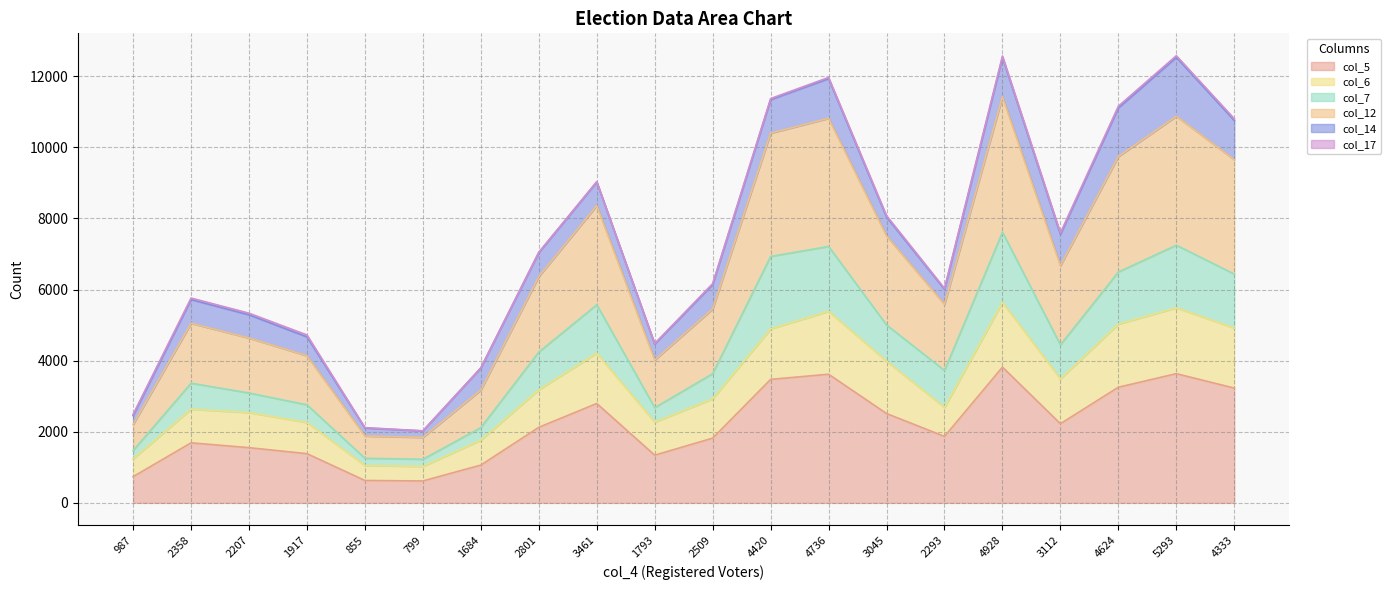

At which label does col_6 first exceed 3182?

3461